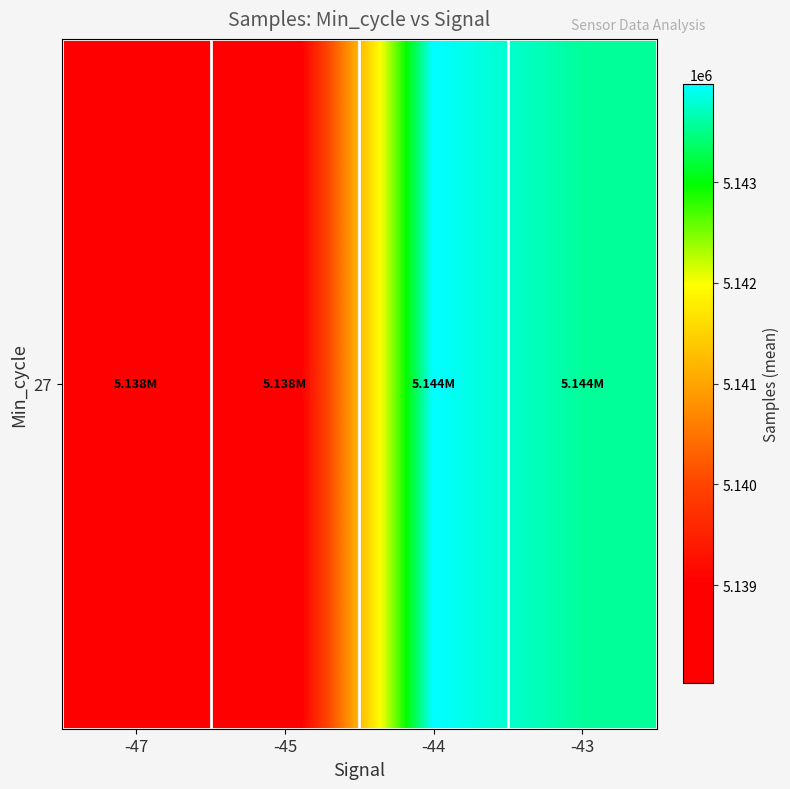

How many series are shown in this chart?

1